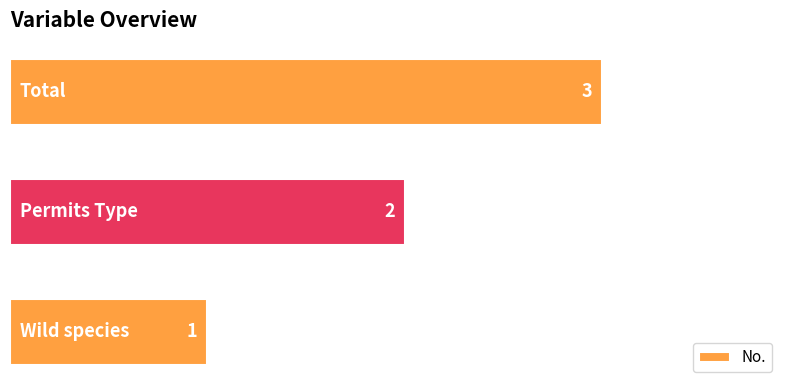

What is the maximum value shown in the chart?

3